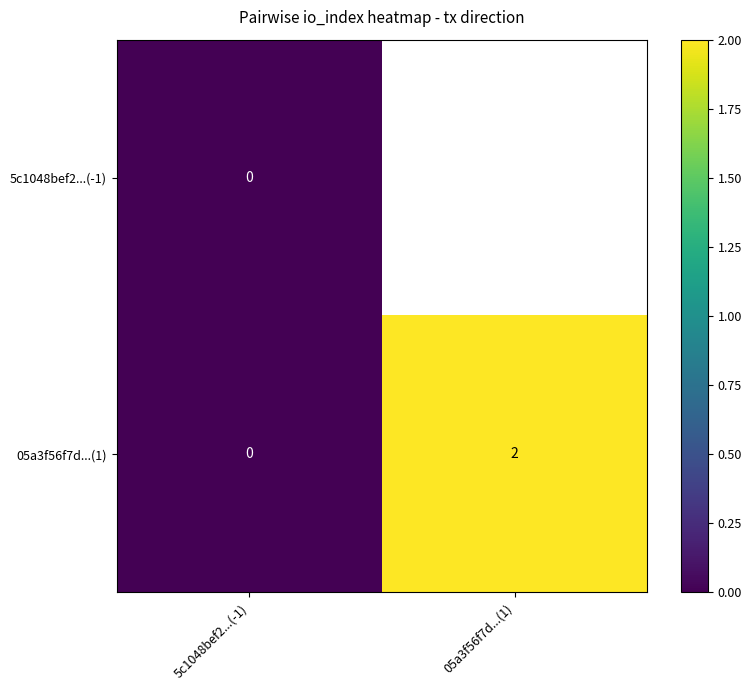

List the labels in order of 05a3f56f7d...(1) value, smallest first.

5c1048bef2...(-1), 05a3f56f7d...(1)